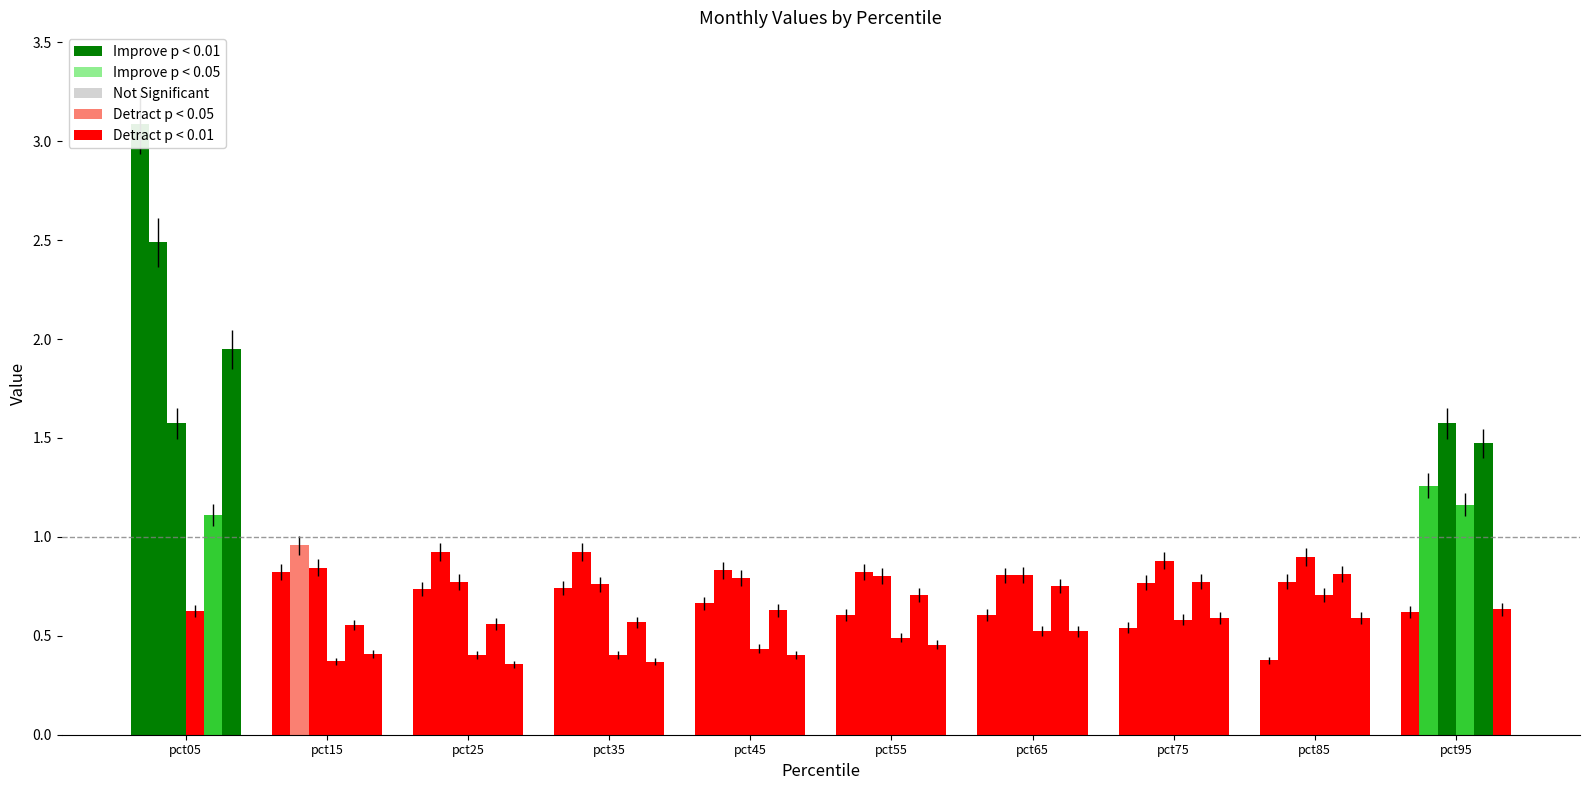

At how many categories does at least one series exceed 0?

10